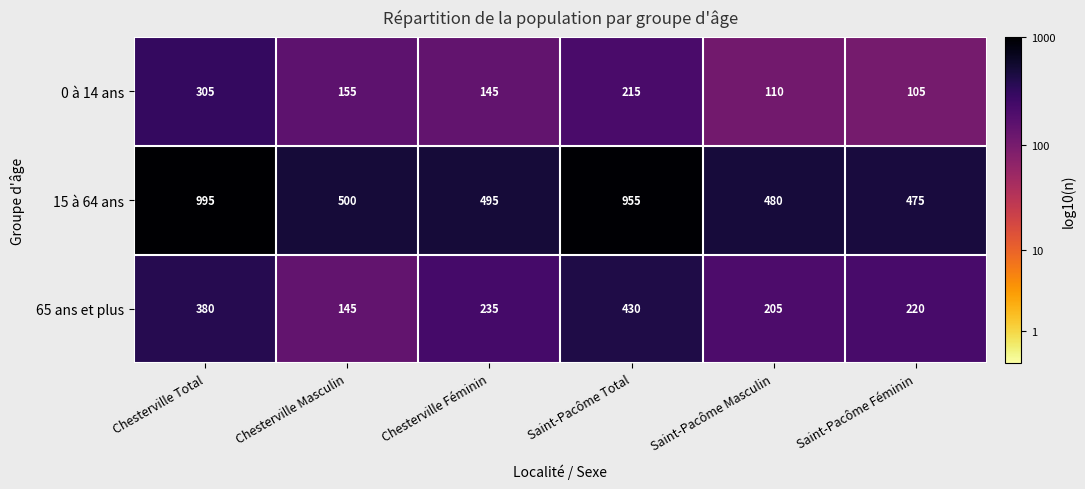

The 15 à 64 ans series shows 955 at Saint-Pacôme Total. True or false?

True